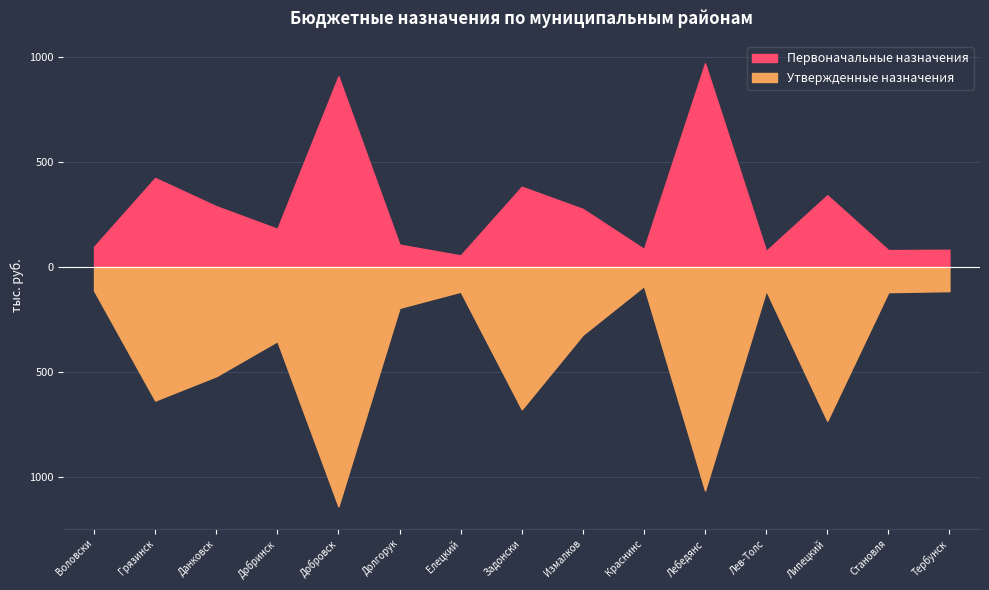

List the series in order of their peak value, lowest first.

Первоначальные назначения, Утвержденные назначения